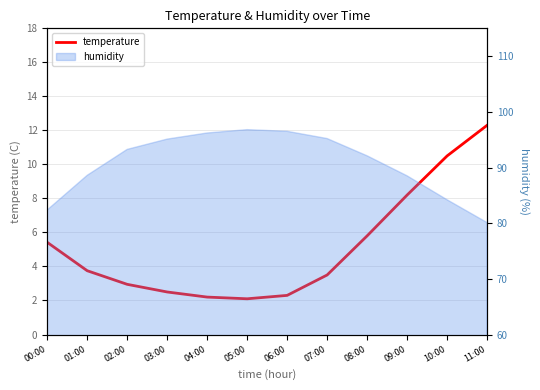

Approximately how many times larger is the value at 05:00 compared to 03:00?

0.8